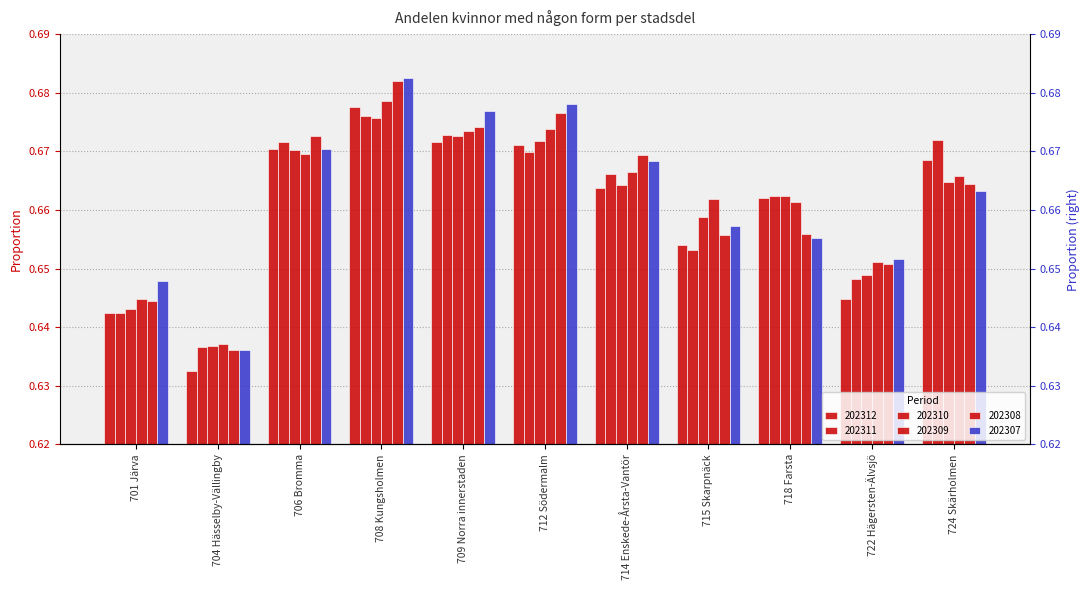

At which category does the chart reach its peak across all series?

708 Kungsholmen